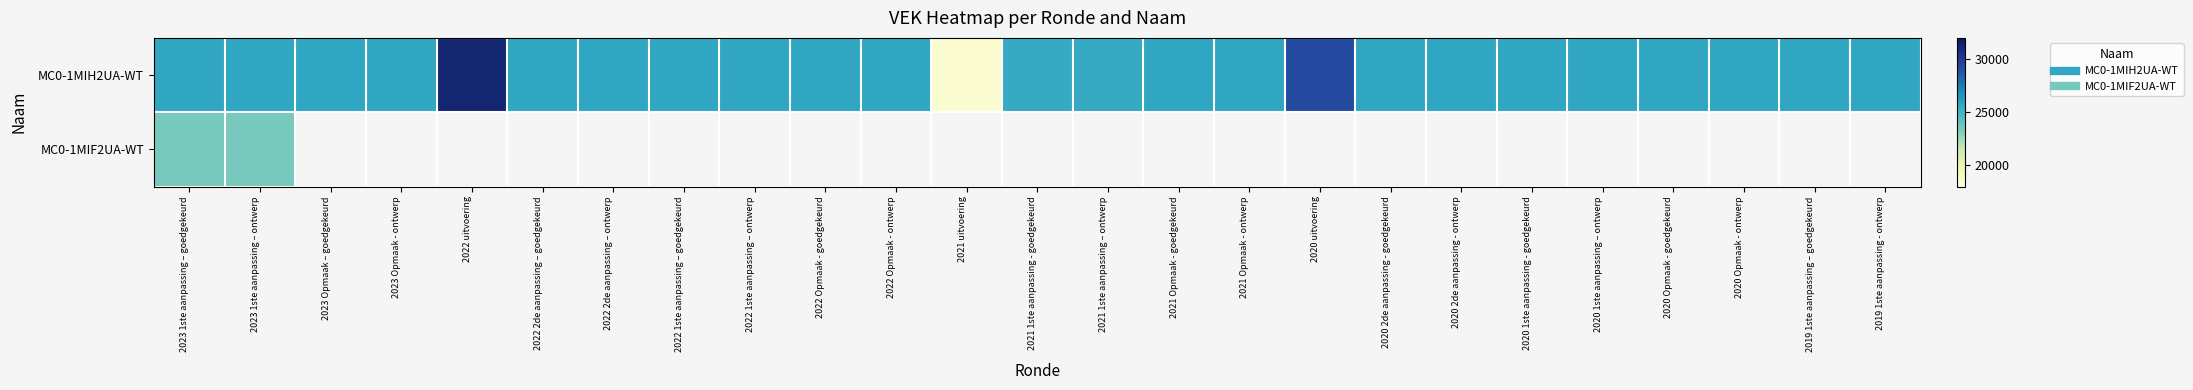

Rank the series by their maximum value, from highest to lowest.

MC0-1MIH2UA-WT, MC0-1MIF2UA-WT